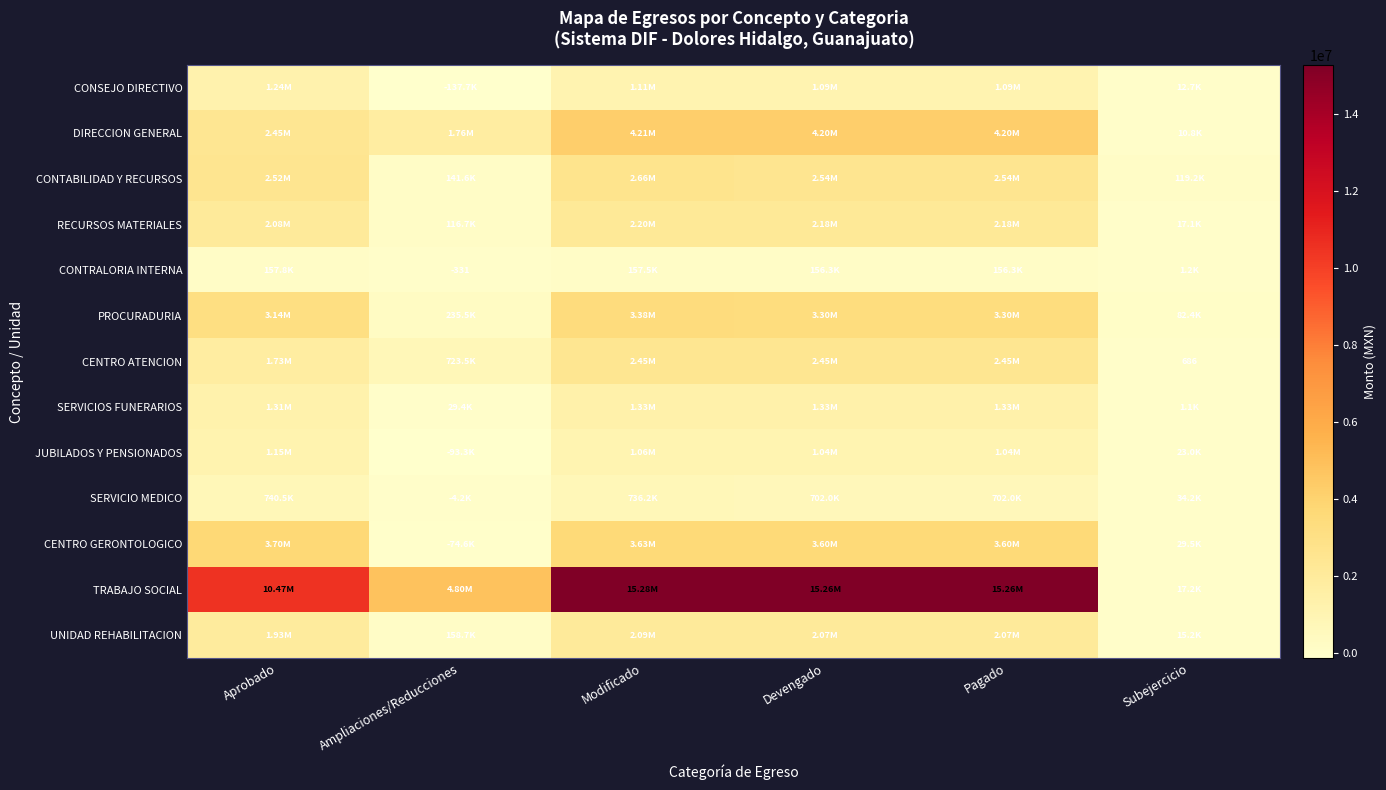

Between Ampliaciones/Reducciones and Subejercicio, which series saw the biggest shift?

TRABAJO SOCIAL